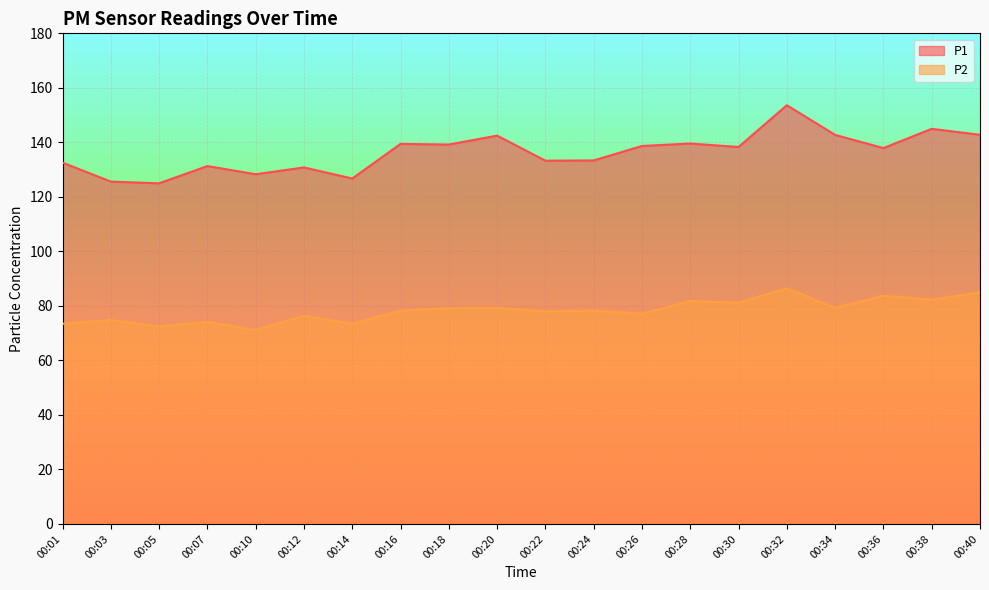

What value does the P1 series have at 00:24?

133.4